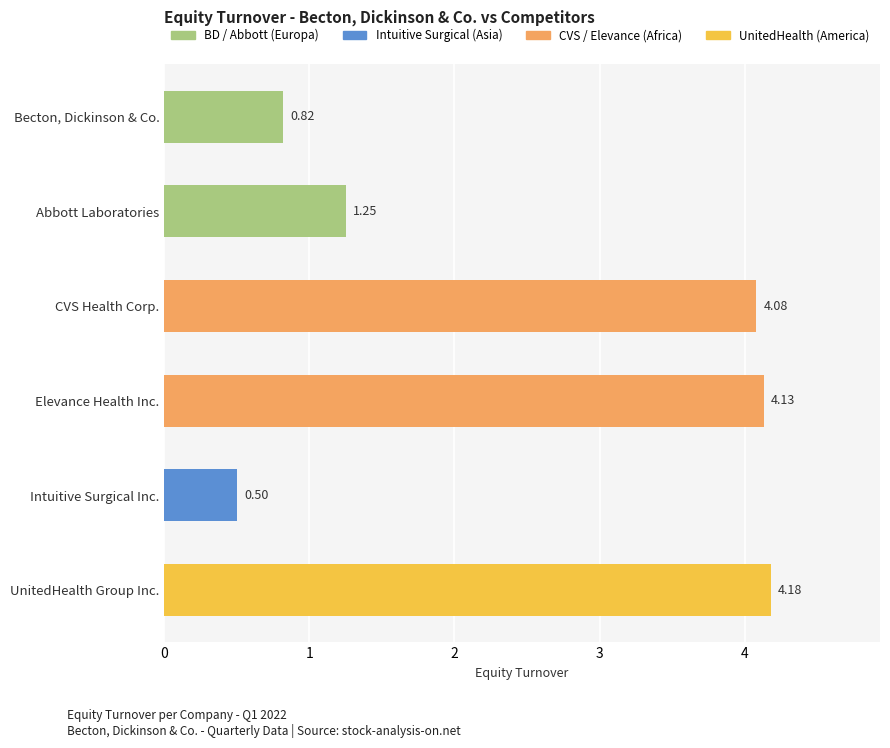

Rank the categories by value from lowest to highest.

Intuitive Surgical Inc., Becton, Dickinson & Co., Abbott Laboratories, CVS Health Corp., Elevance Health Inc., UnitedHealth Group Inc.